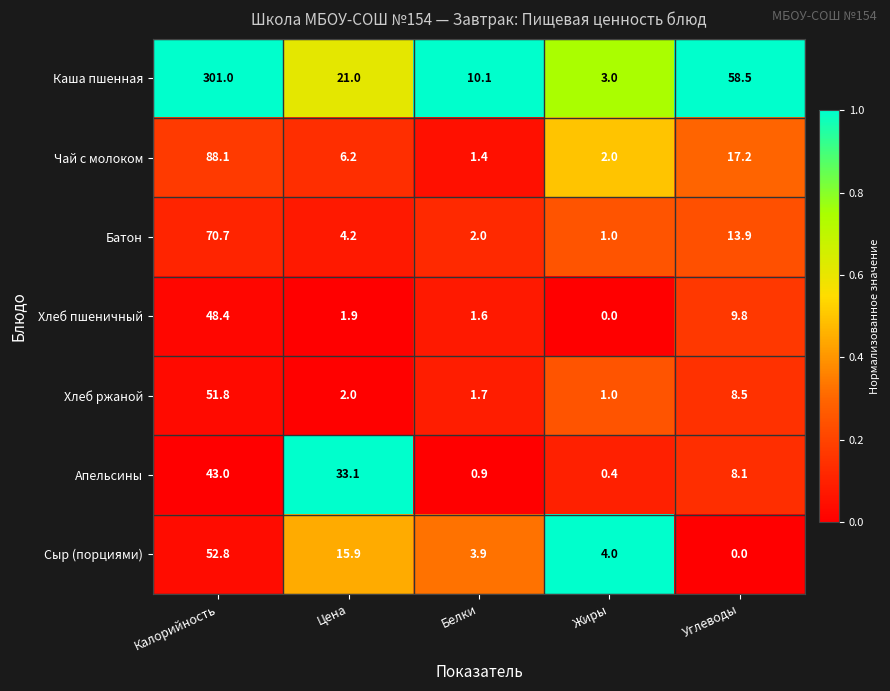

Which series changed the most between Калорийность and Цена?

Каша пшенная